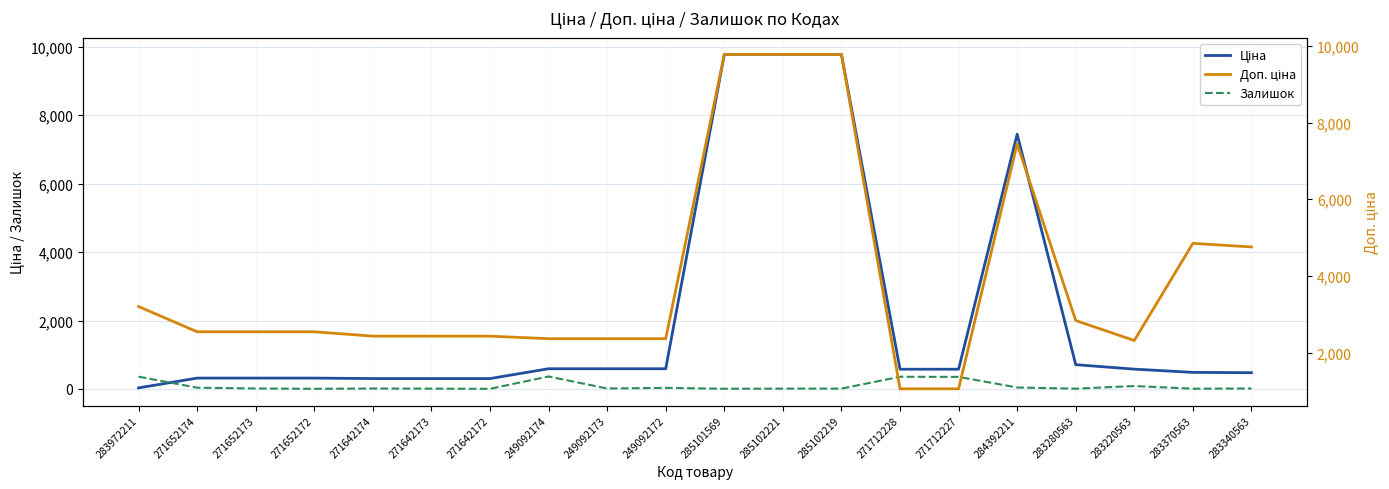

Reading left to right, list all the values displayed in this chart.

Ціна: 283972211=32.0	271652174=318.3	271652173=318.3	271652172=318.3	271642174=304.1	271642173=304.1	271642172=304.1	249092174=591.6	249092173=591.6	249092172=591.6	285101569=9775.5	285102221=9775.5	285102219=9775.5	271712228=578.1	271712227=578.1	284392211=7444.6	283280563=710.0	283220563=579.8	283370563=485.1	283340563=475.7
Залишок: 283972211=360.0	271652174=38.0	271652173=15.0	271652172=5.0	271642174=14.0	271642173=10.0	271642172=5.0	249092174=365.0	249092173=14.0	249092172=33.0	285101569=7.0	285102221=11.0	285102219=11.0	271712228=357.0	271712227=353.0	284392211=44.0	283280563=9.0	283220563=86.0	283370563=9.0	283340563=14.0
Доп. ціна: 283972211=3205.0	271652174=2546.4	271652173=2546.4	271652172=2546.4	271642174=2432.8	271642173=2432.8	271642172=2432.8	249092174=2366.5	249092173=2366.5	249092172=2366.5	285101569=9775.5	285102221=9775.5	285102219=9775.5	271712228=1060.0	271712227=1060.0	284392211=7444.6	283280563=2839.8	283220563=2319.2	283370563=4851.4	283340563=4756.7